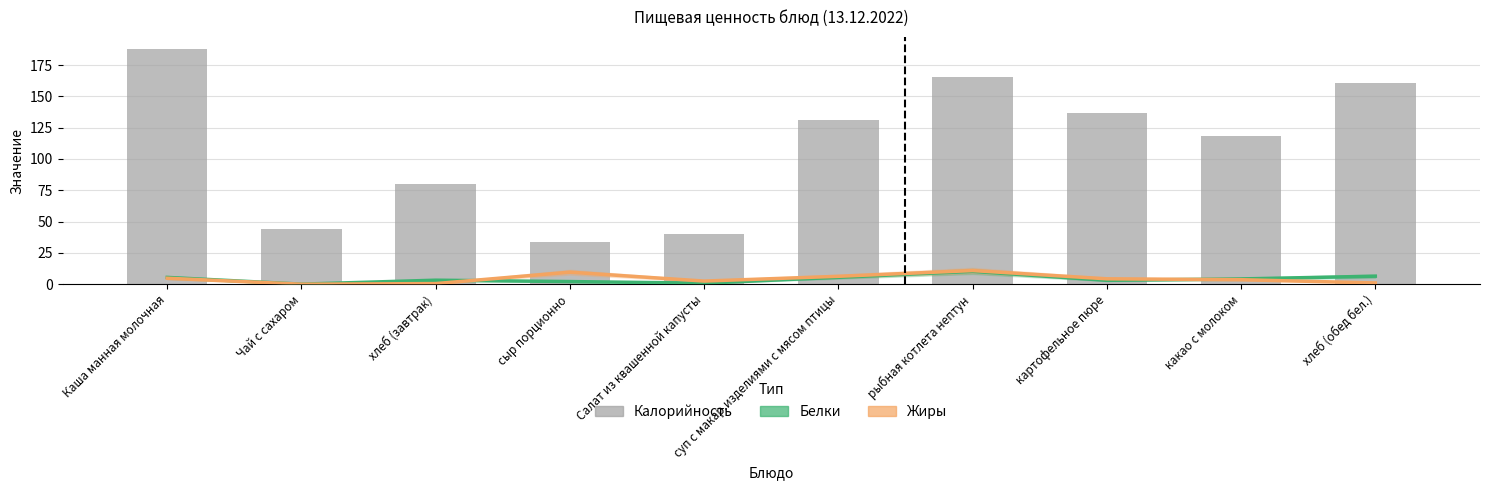

Is it true that Жиры equals 1.3 at хлеб (обед бел.)?

False